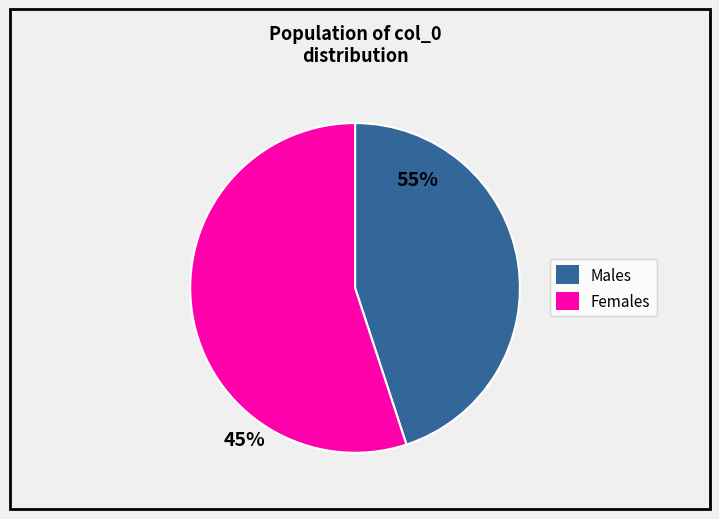

Is there any slice that represents more than half of the pie?

Yes